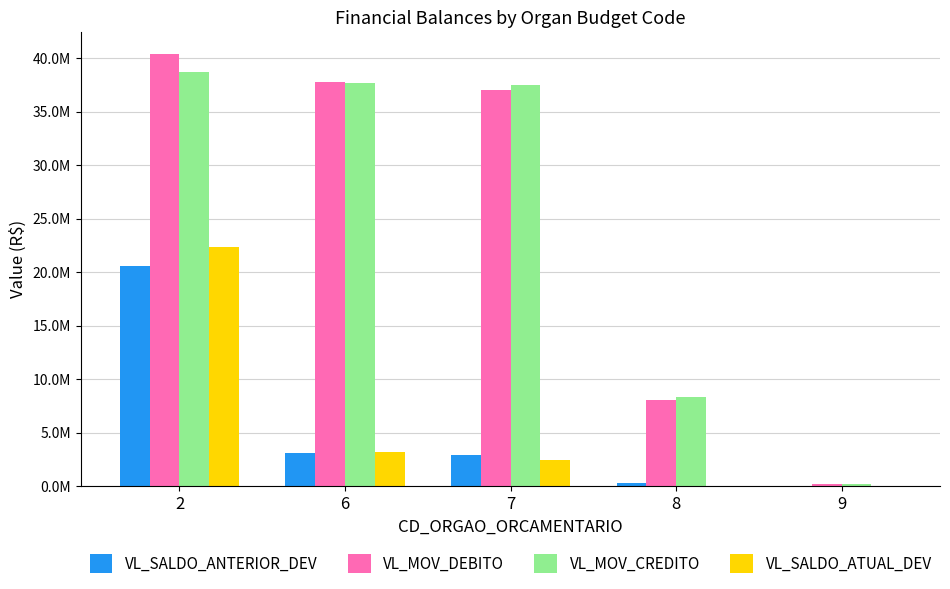

What is the highest value of the VL_MOV_CREDITO series?

38706251.3